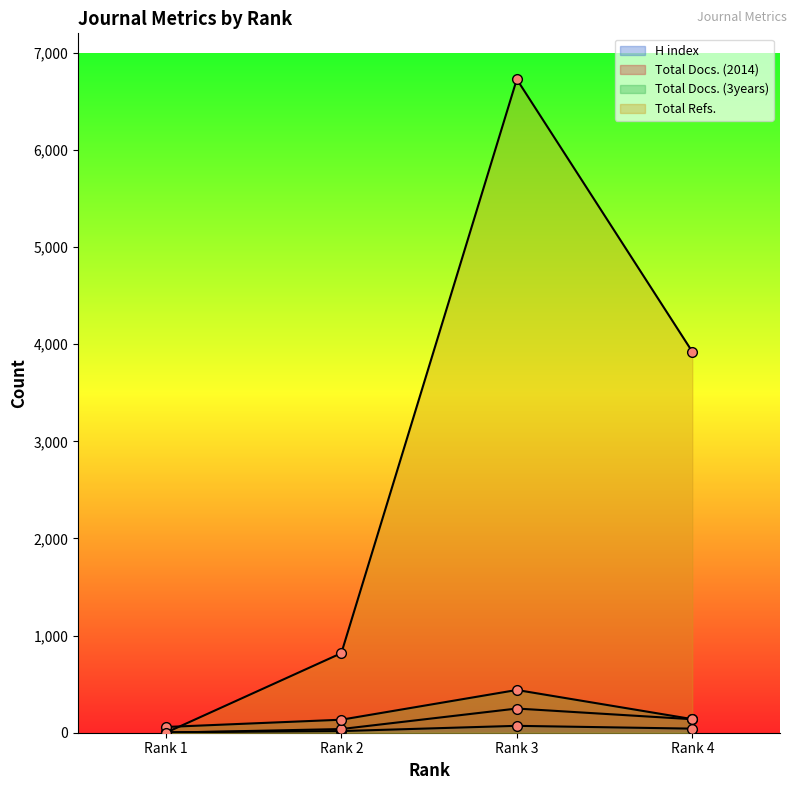

True or false: Total Refs. has a value of -3699 at Rank 1.

False